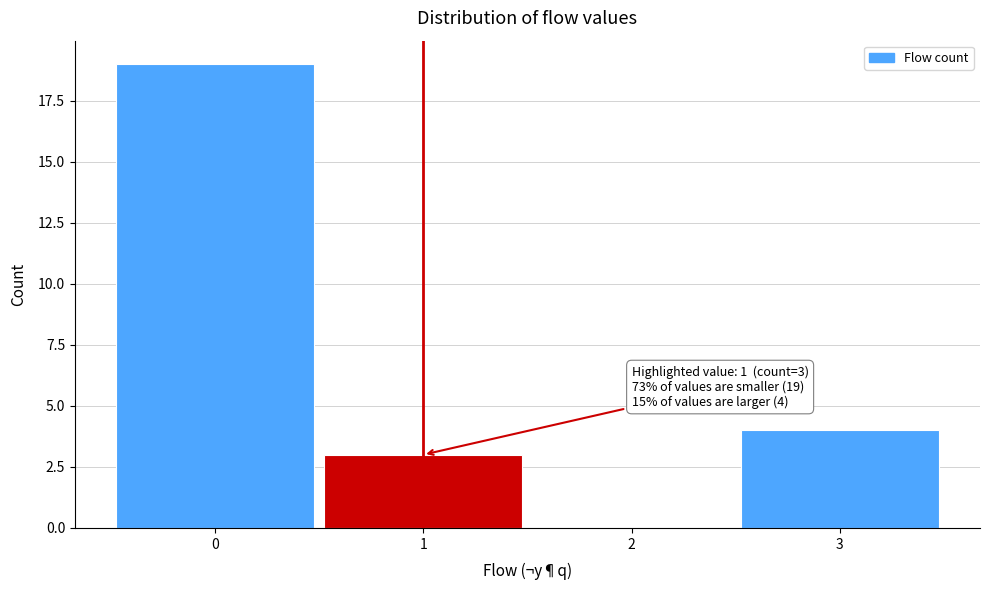

Which range on the x-axis has the tallest bar?

-0.5 to 0.5